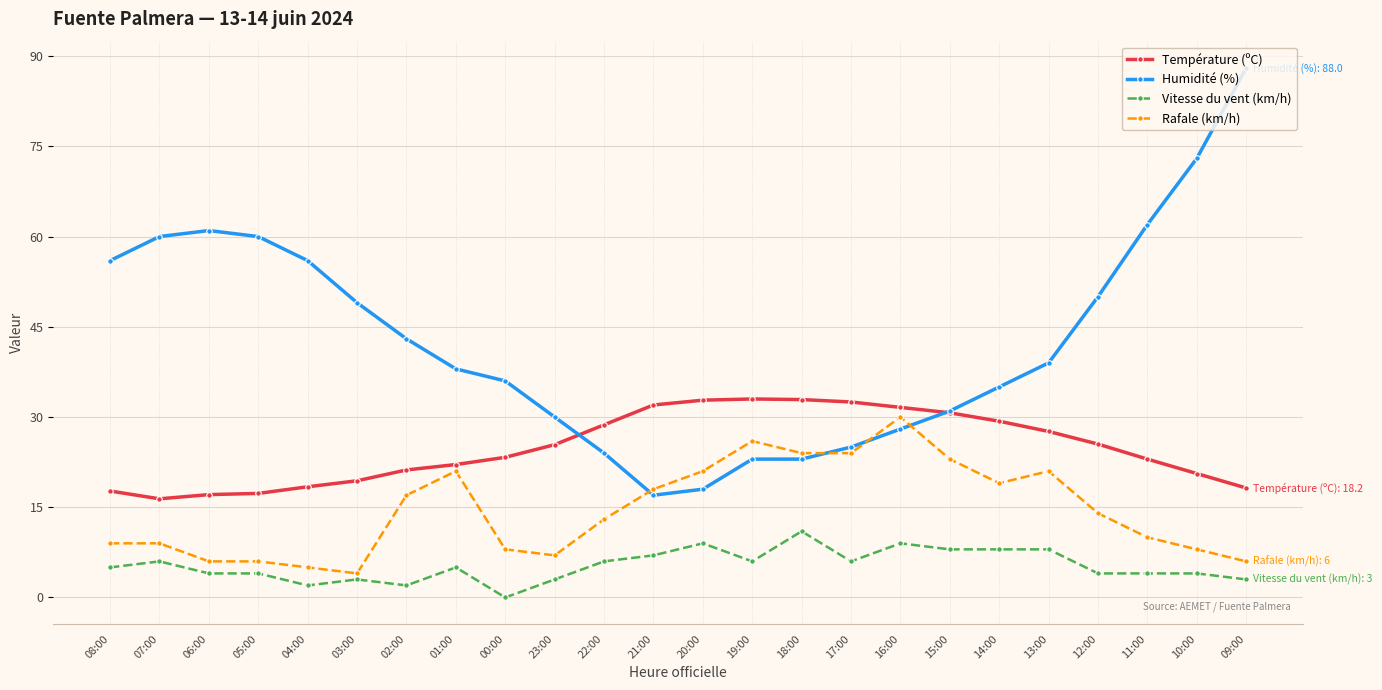

Read the Température (ºC) value at 03:00.

19.4